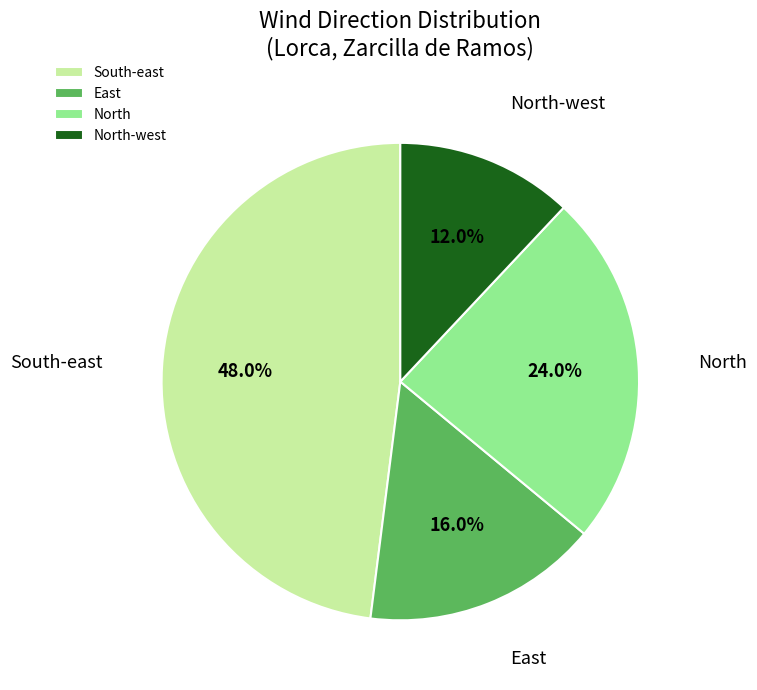

Which category has the smallest portion of the pie?

North-west